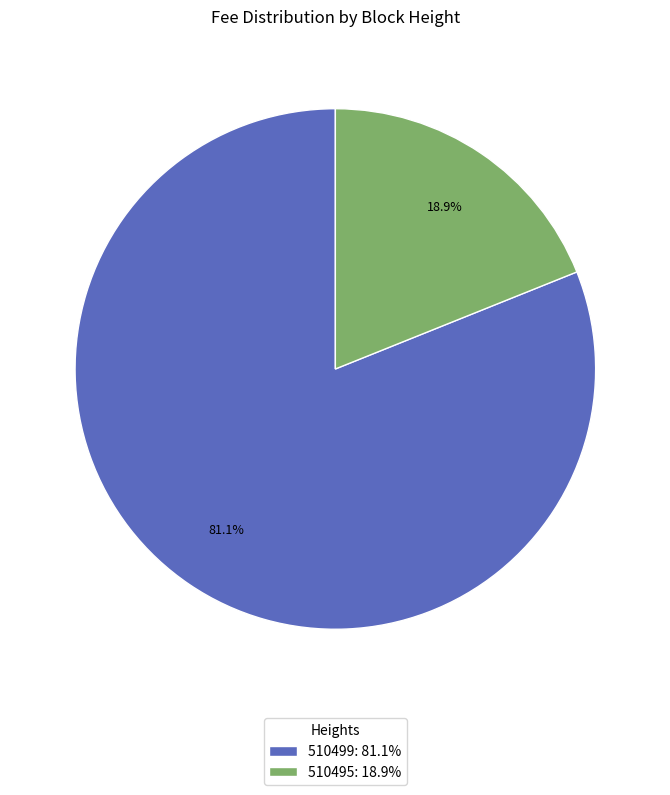

Count the number of slices in the pie.

2